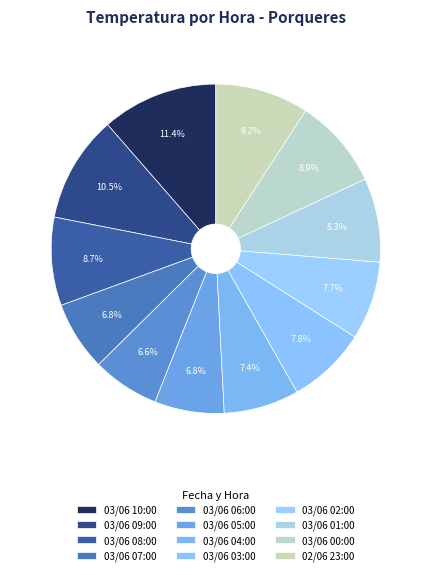

Rank the categories by value from lowest to highest.

03/06 06:00, 03/06 07:00, 03/06 05:00, 03/06 04:00, 03/06 02:00, 03/06 03:00, 03/06 01:00, 03/06 08:00, 03/06 00:00, 02/06 23:00, 03/06 09:00, 03/06 10:00